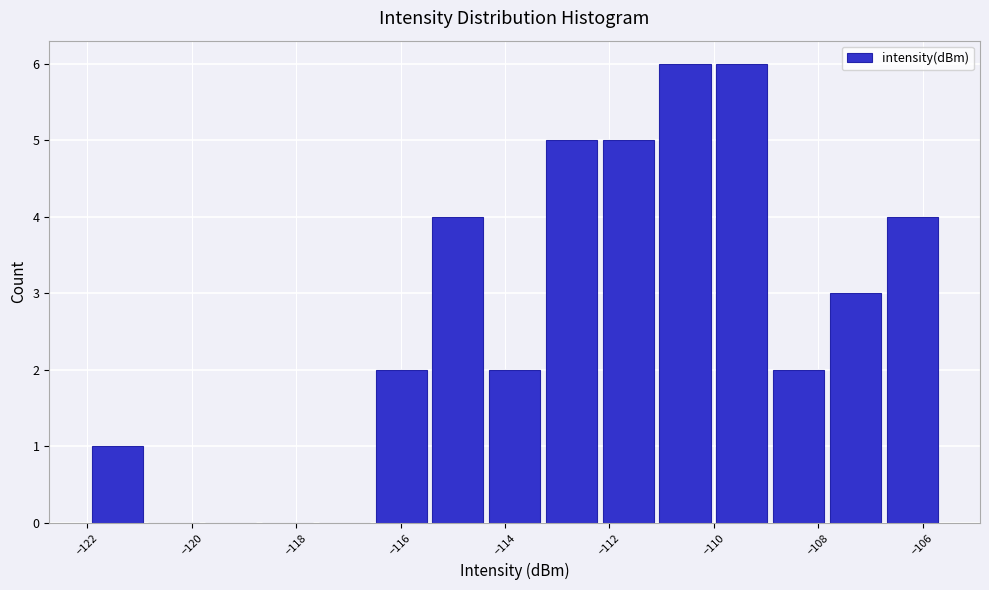

Reading left to right, list every bar in this chart as the range it spans on the x-axis followed by its height. Neither the bar edges nor the heights are printed on the chart, so give them approximately, as read against the axes.

-122.0 to -120.8: 1
-120.8 to -119.8: 0
-119.8 to -118.8: 0
-118.8 to -117.6: 0
-117.6 to -116.6: 0
-116.6 to -115.4: 2
-115.4 to -114.4: 4
-114.4 to -113.2: 2
-113.2 to -112.2: 5
-112.2 to -111.0: 5
-111.0 to -110.0: 6
-110.0 to -109.0: 6
-109.0 to -107.8: 2
-107.8 to -106.8: 3
-106.8 to -105.6: 4